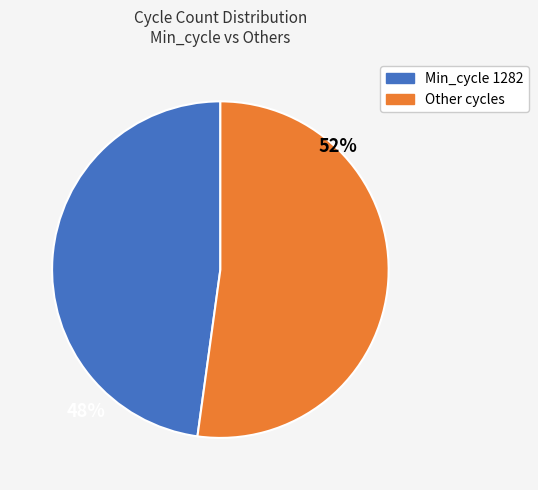

Does any single category account for the majority?

Yes